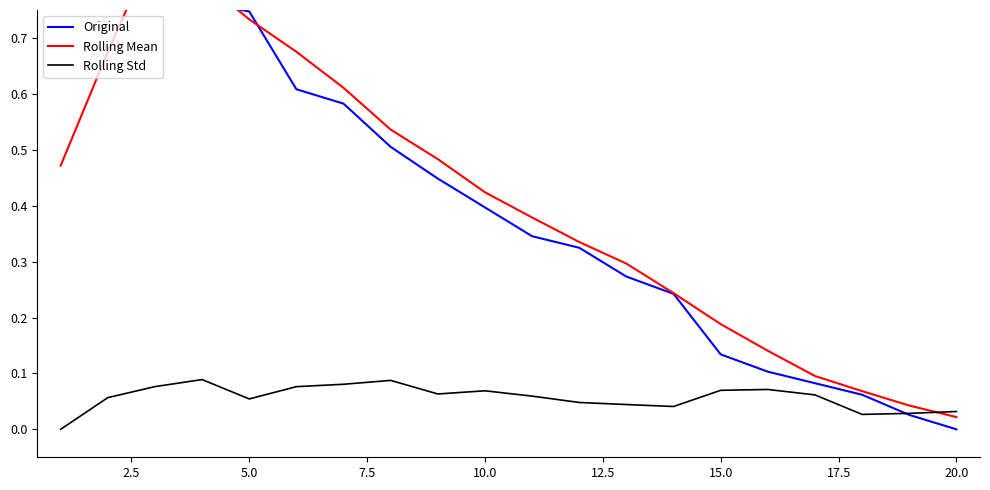

How many lines are shown in the chart?

3